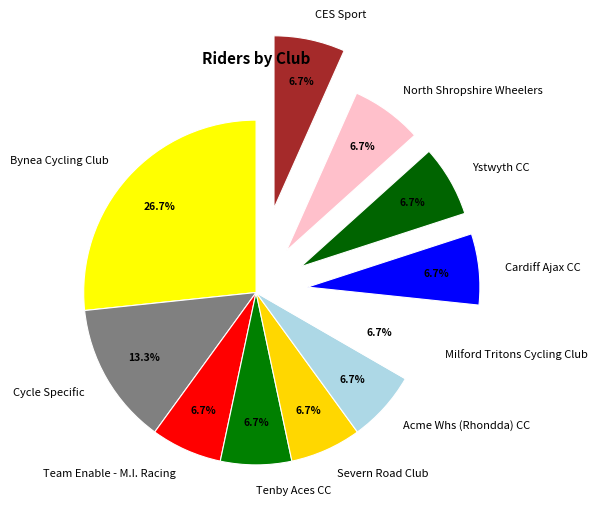

Rank the categories by value from highest to lowest.

Bynea Cycling Club, Cycle Specific, Team Enable - M.I. Racing, Tenby Aces CC, Severn Road Club, Acme Whs (Rhondda) CC, Milford Tritons Cycling Club, Cardiff Ajax CC, Ystwyth CC, North Shropshire Wheelers, CES Sport